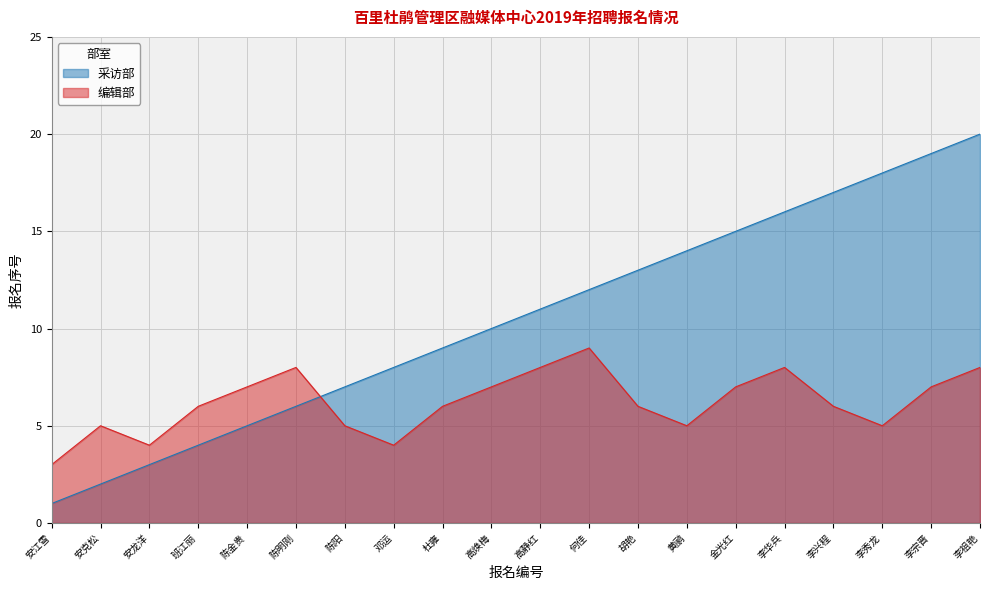

What are all the series names shown in the legend?

采访部, 编辑部